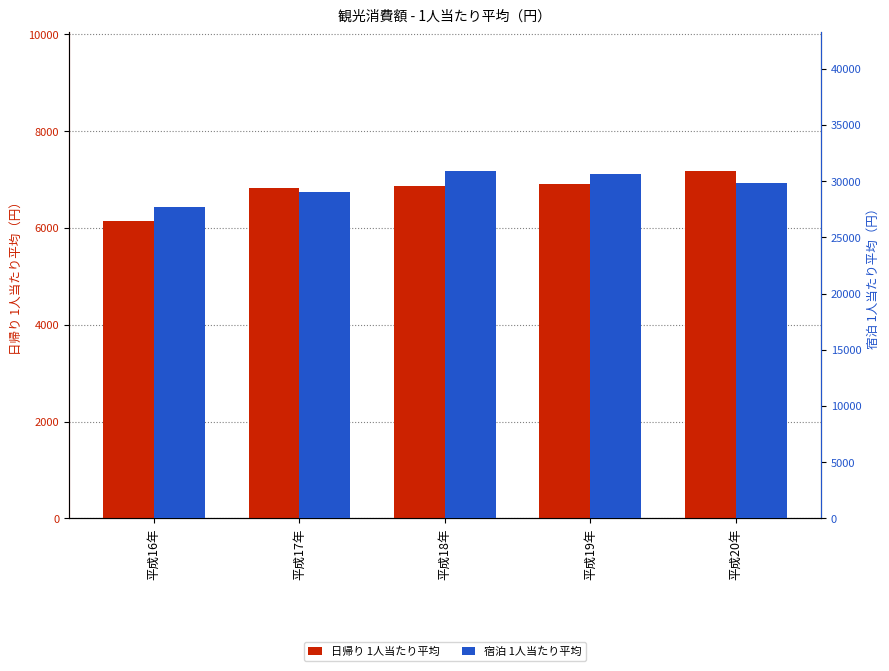

True or false: 宿泊 1人当たり平均 has a value of 30671 at 平成19年.

True